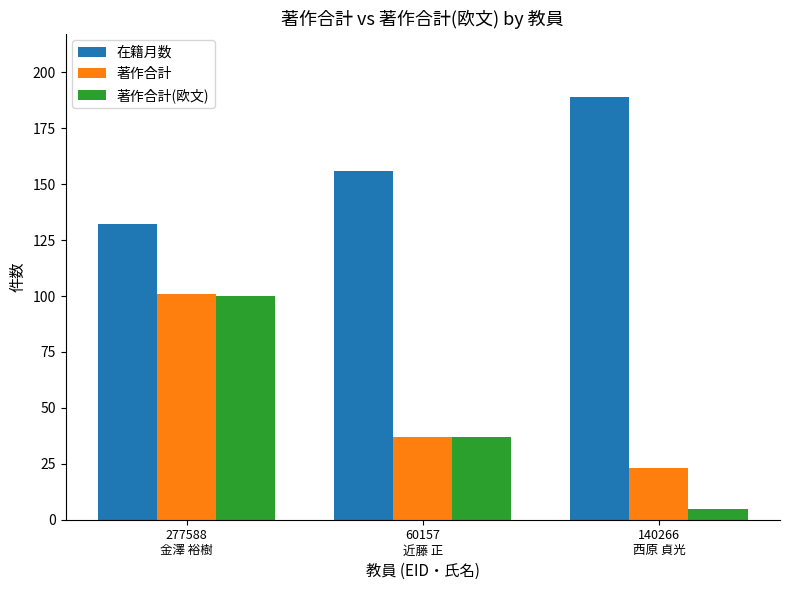

What is the label of the 3rd bar from the right?

277588
金澤 裕樹